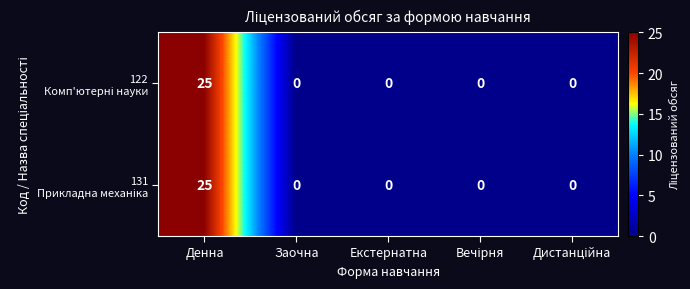

What is the greatest value displayed?

25